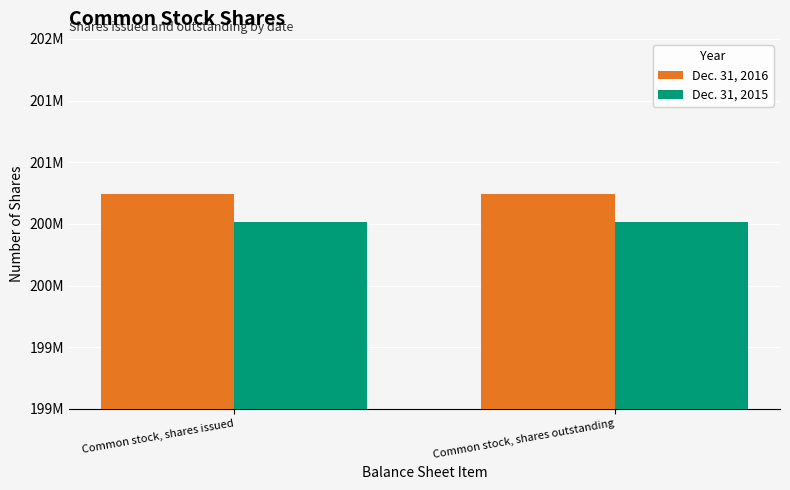

The value of Dec. 31, 2015 at Common stock, shares outstanding is 319548808. True or false?

False